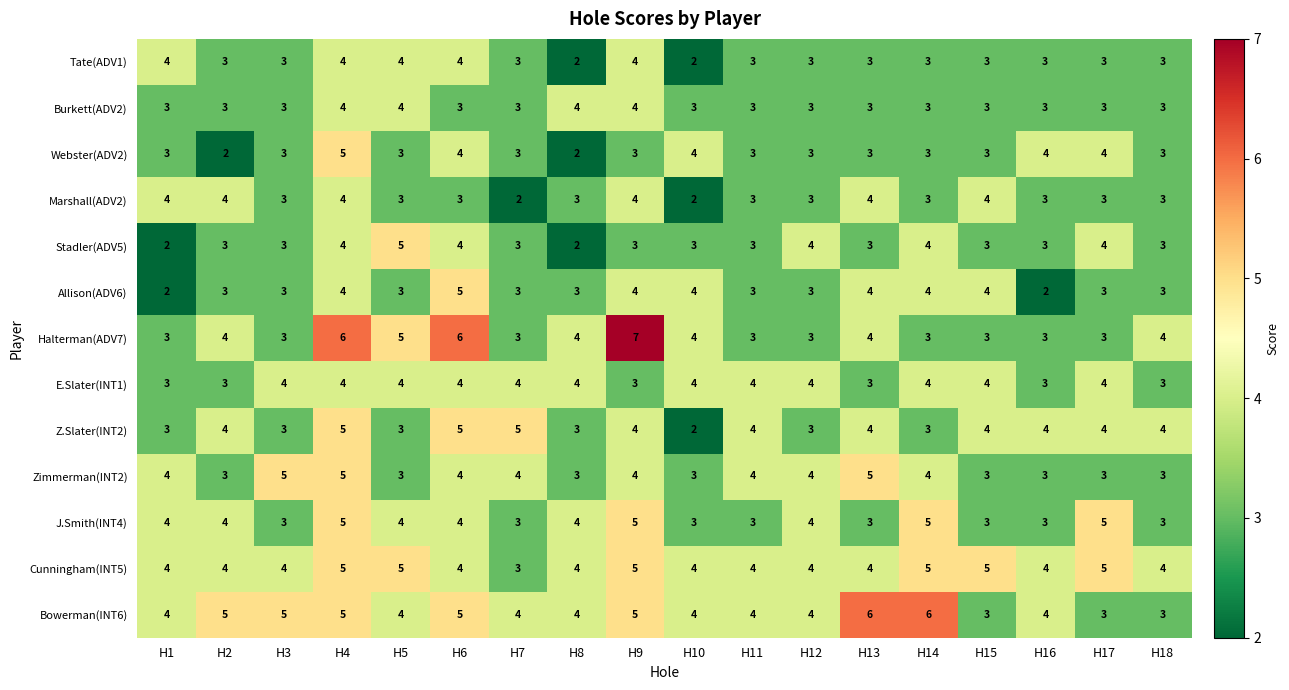

What is the spread (max minus min) of values at H2?

3